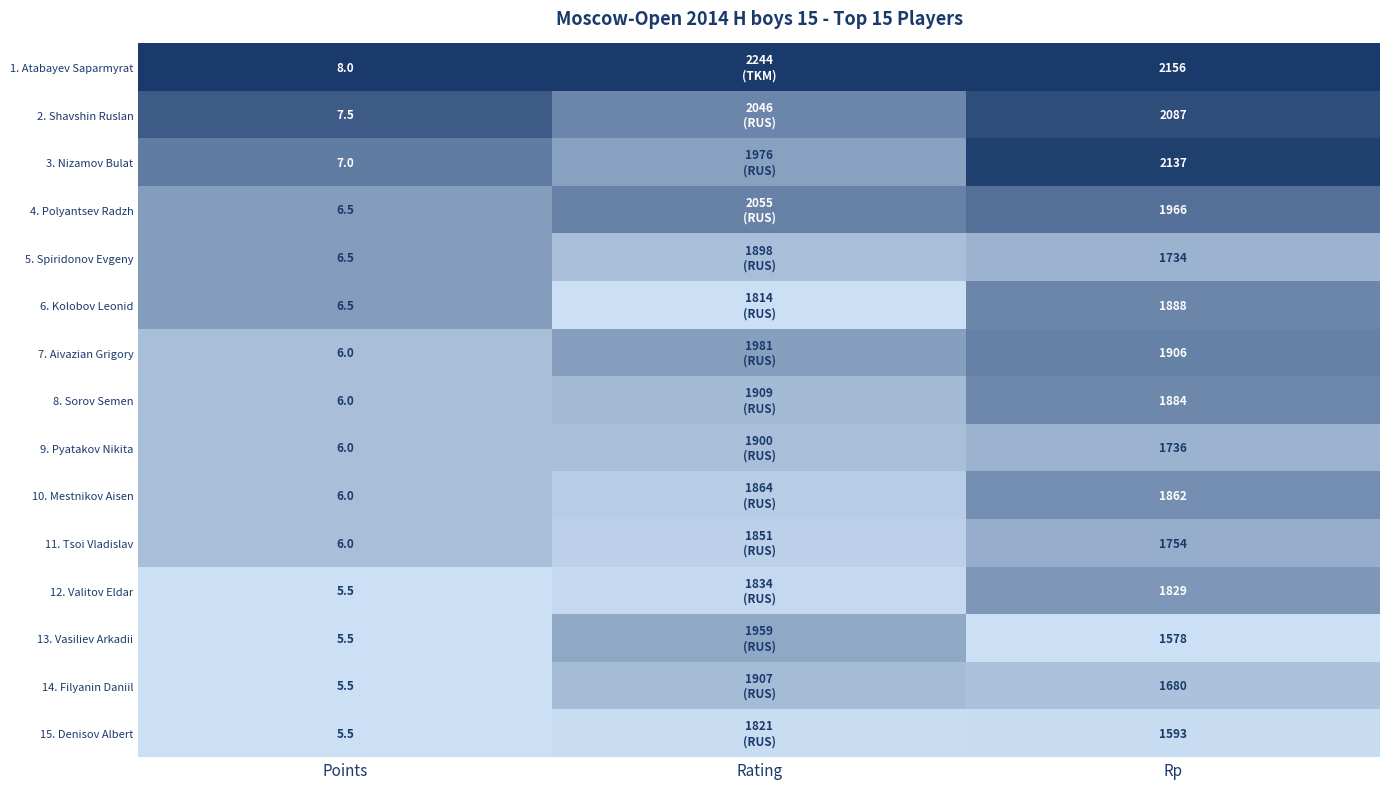

Count the number of categories in the chart.

3